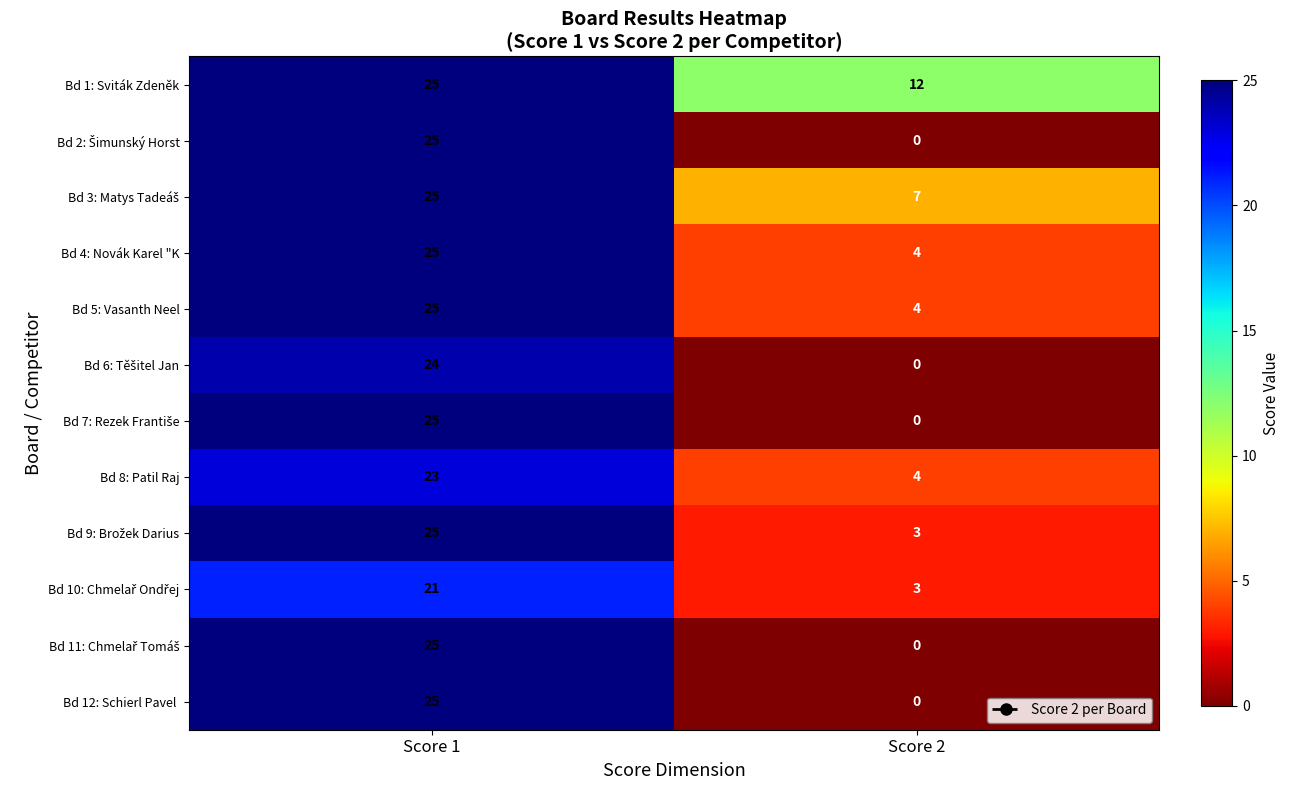

Rank the categories by Bd 8: Patil Raj value from lowest to highest.

Score 2, Score 1